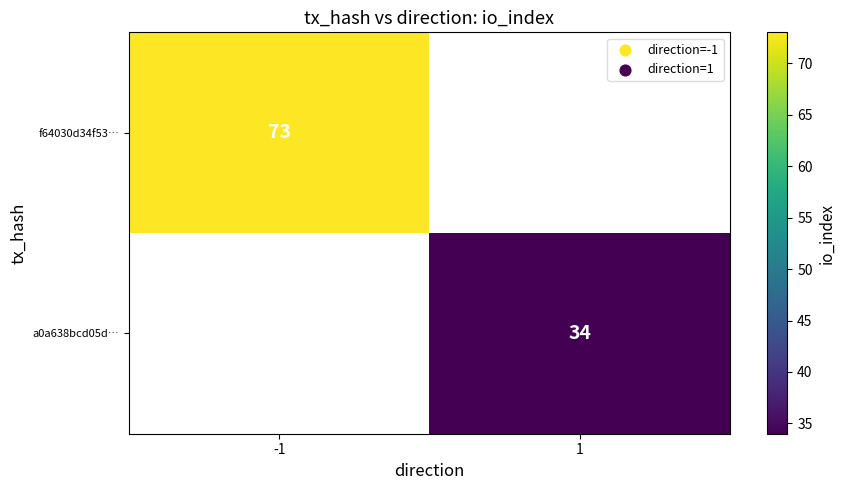

Is it true that a0a638bcd05d… equals 54.5 at 1?

False